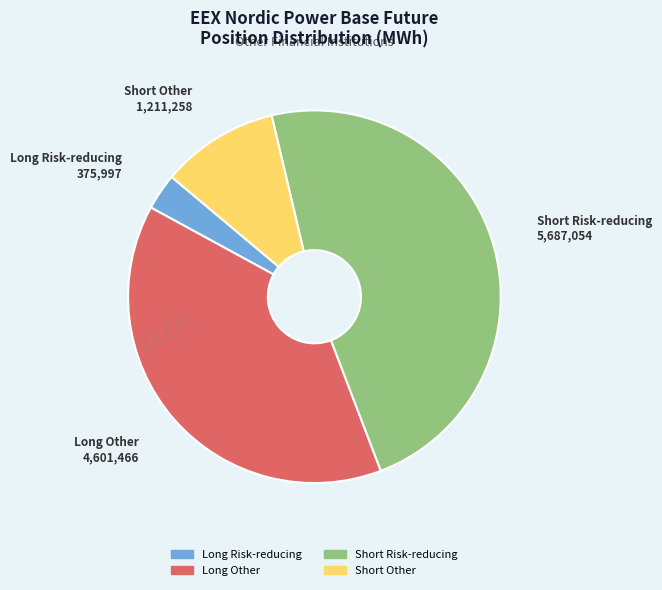

Count the number of slices in the pie.

4